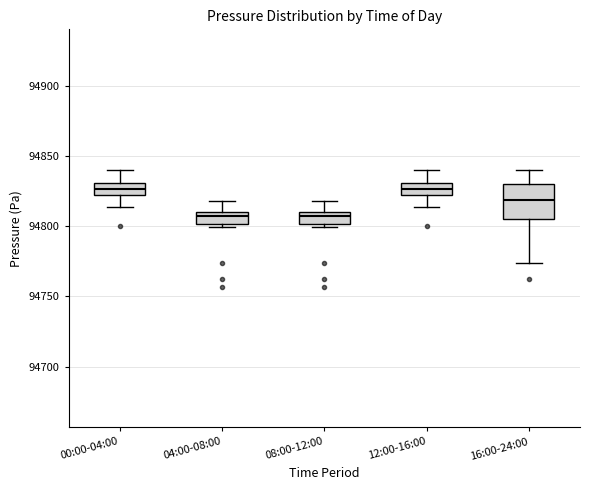

Comparing the boxes themselves (not the whiskers), which one is the tallest?

16:00-24:00